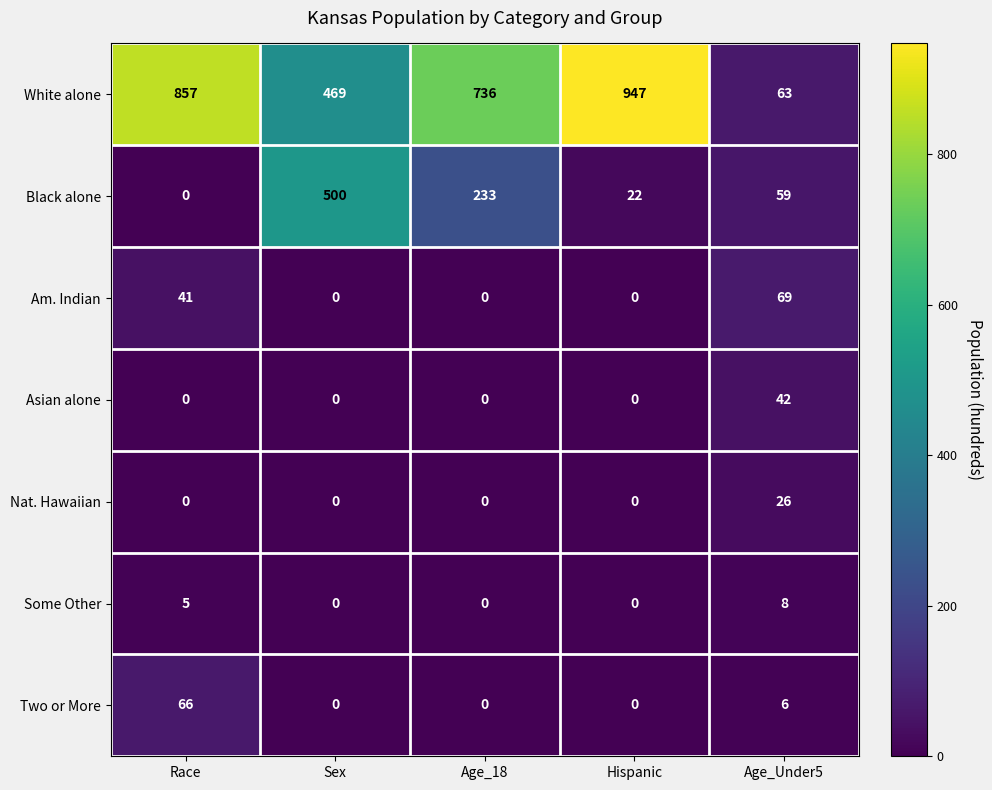

How many categories are shown in the chart?

5